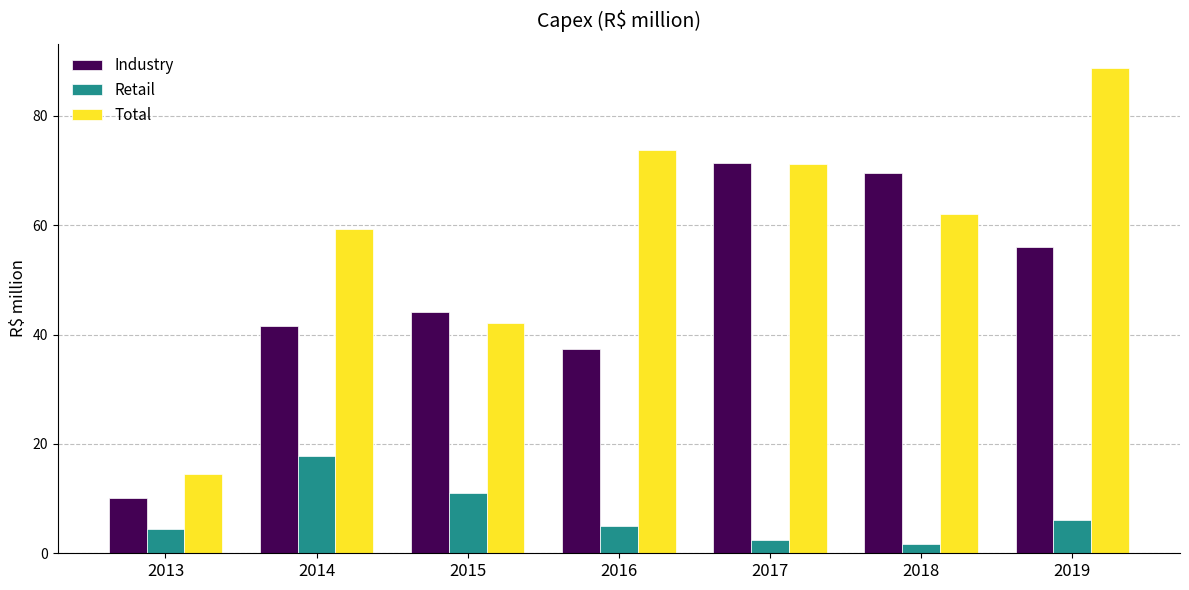

How many data points in Retail are less than 4?

2